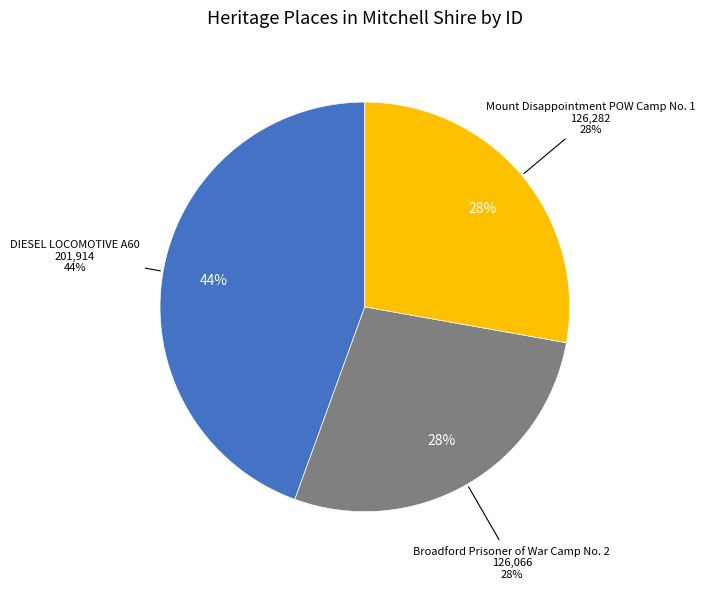

Between Broadford Prisoner of War Camp No. 2 and Mount Disappointment POW Camp No. 1, which is larger?

Mount Disappointment POW Camp No. 1